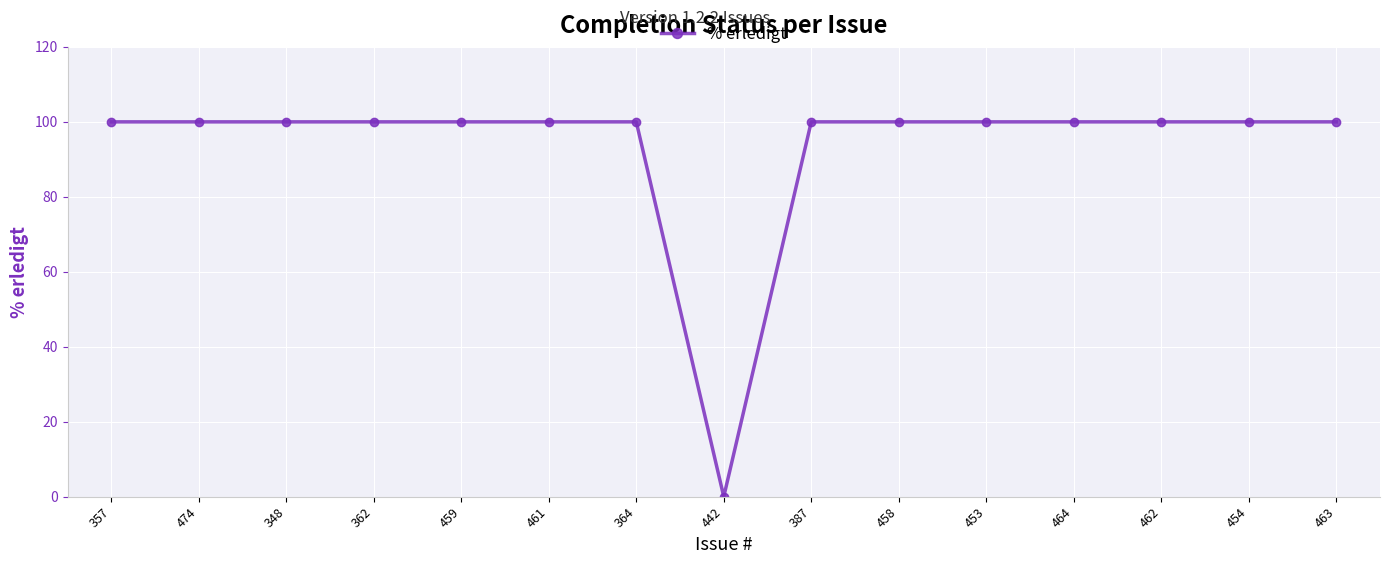

What is the value of the 11th point from the left?

100